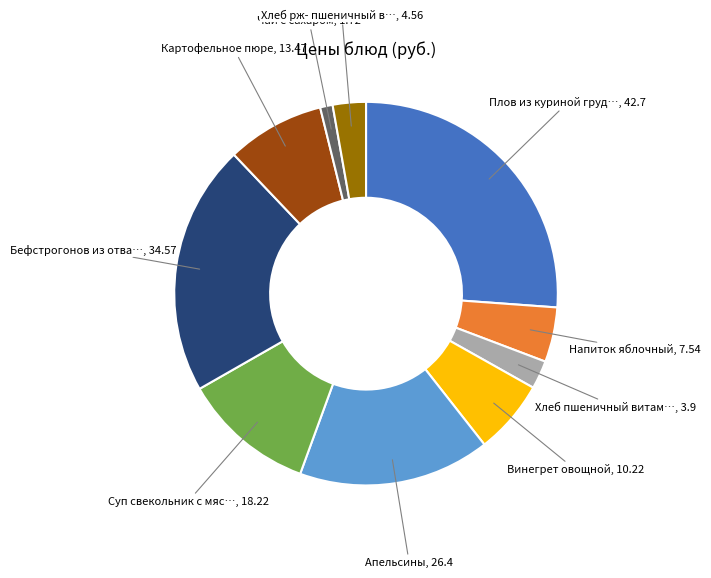

Is there any slice that represents more than half of the pie?

No